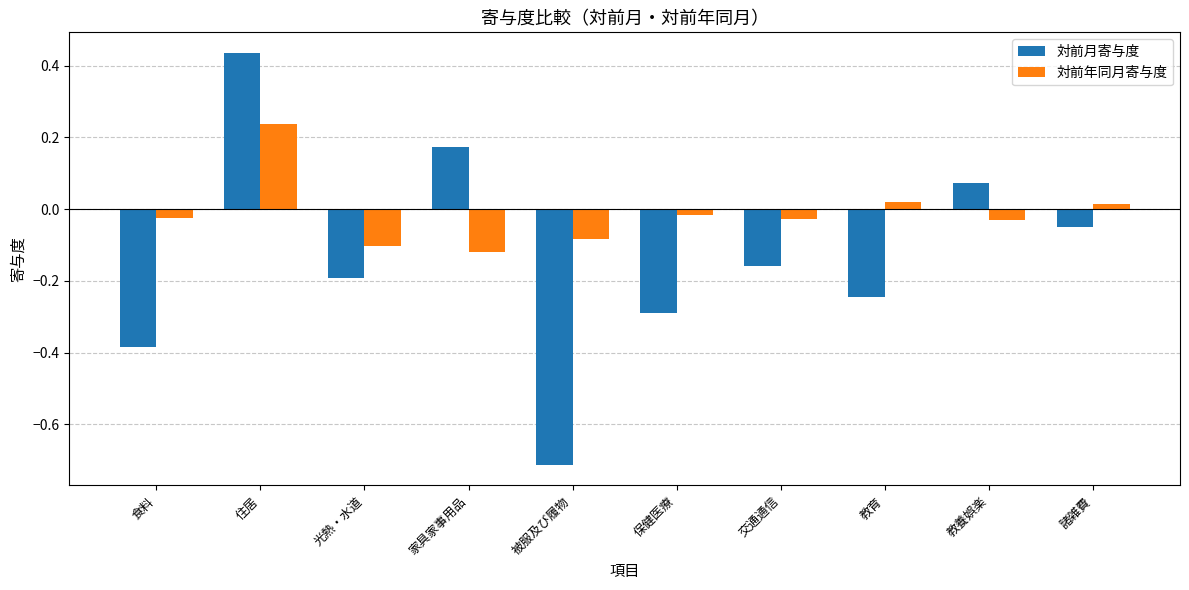

What are all the series names shown in the legend?

対前月寄与度, 対前年同月寄与度